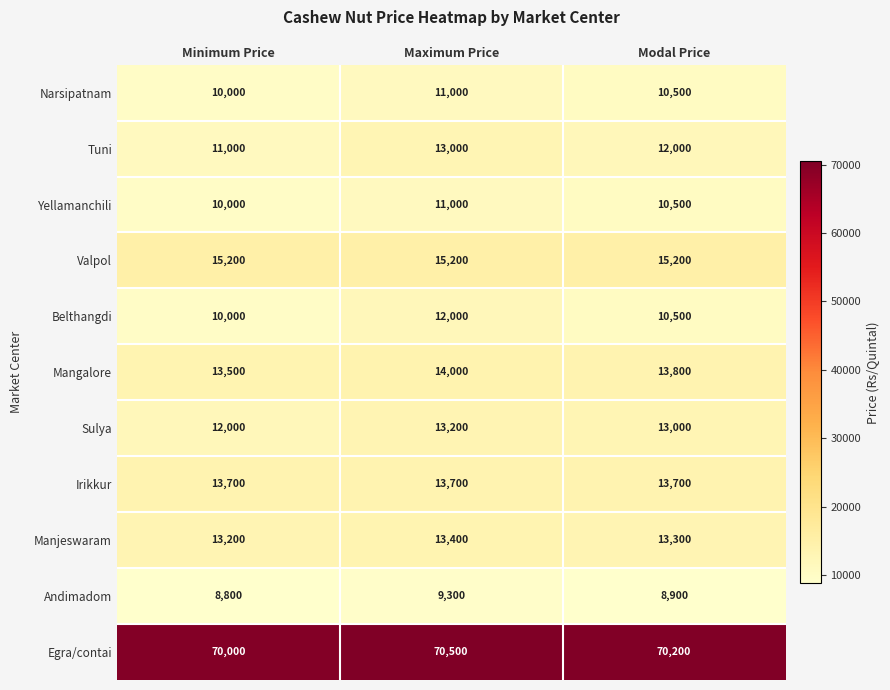

Which series changed the most between Maximum Price and Modal Price?

Belthangdi